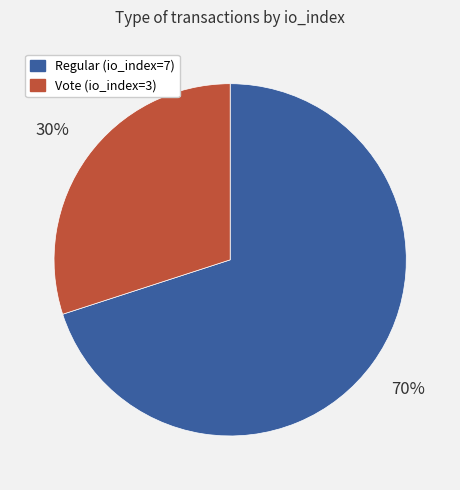

What is the smallest slice in the pie chart?

Vote (io_index=3)